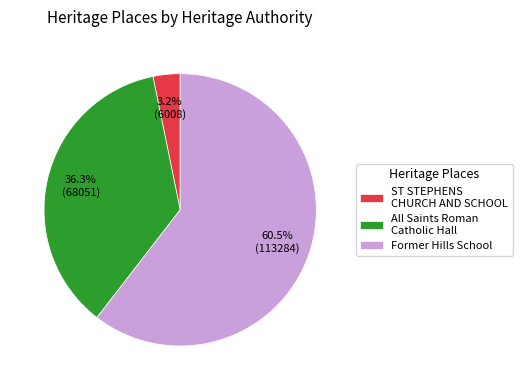

How much of the chart is everything except All Saints Roman Catholic Hall?

63.7%